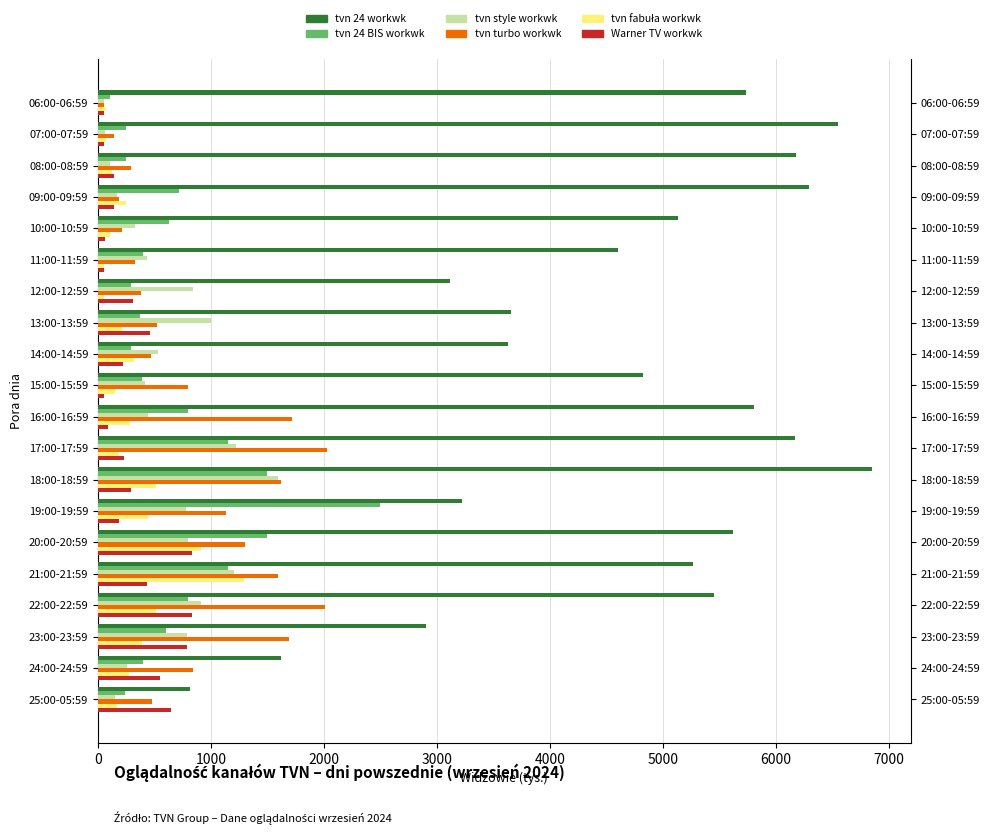

The value of tvn fabuła workwk at 17:00-17:59 is 190. True or false?

True